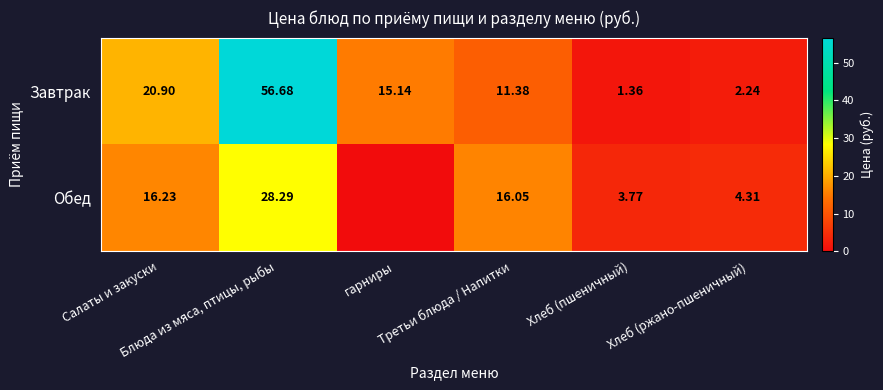

What is the difference between the highest and lowest values at Хлеб (ржано-пшеничный)?

2.1